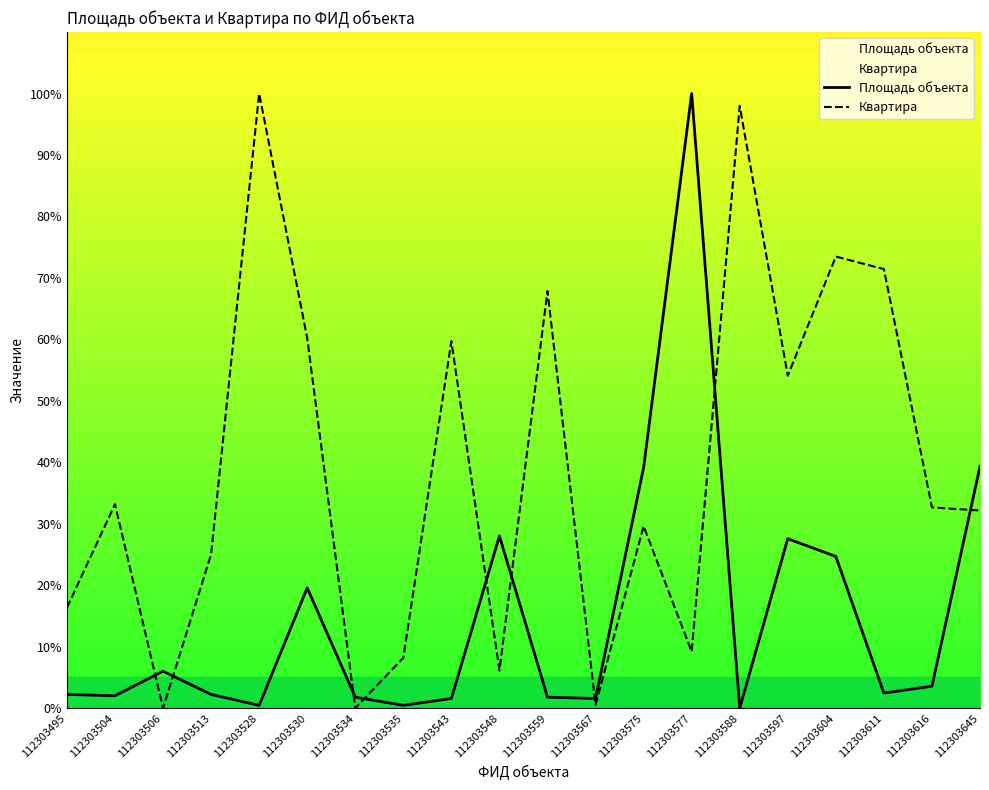

At how many categories does at least one series exceed 16?

16